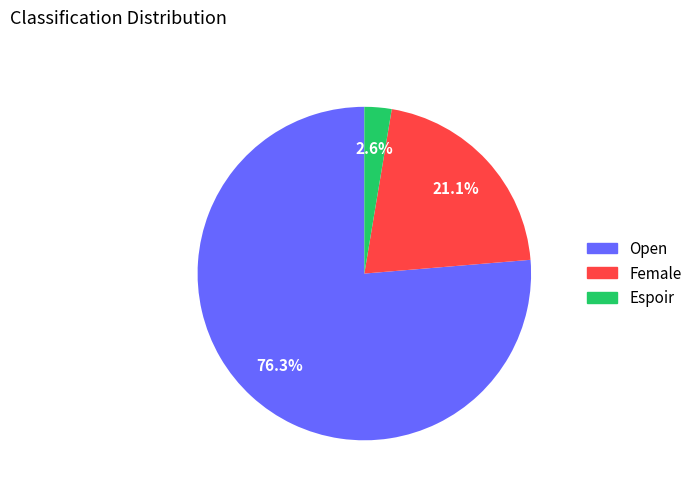

Is there a majority slice in this chart?

Yes